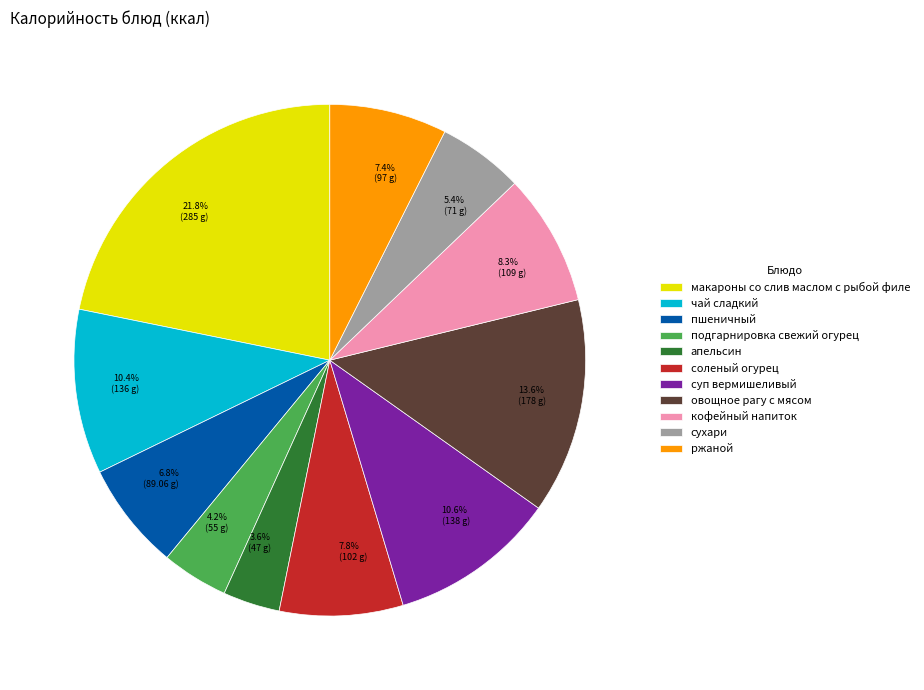

Which has a higher value, соленый огурец or кофейный напиток?

кофейный напиток